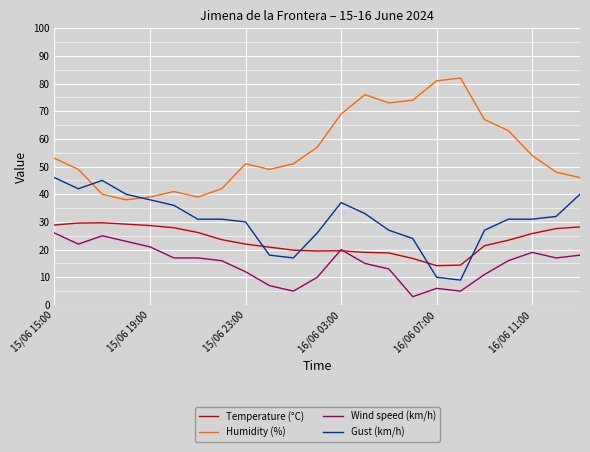

Rank the series by their average value, from highest to lowest.

Humidity (%), Gust (km/h), Temperature (°C), Wind speed (km/h)